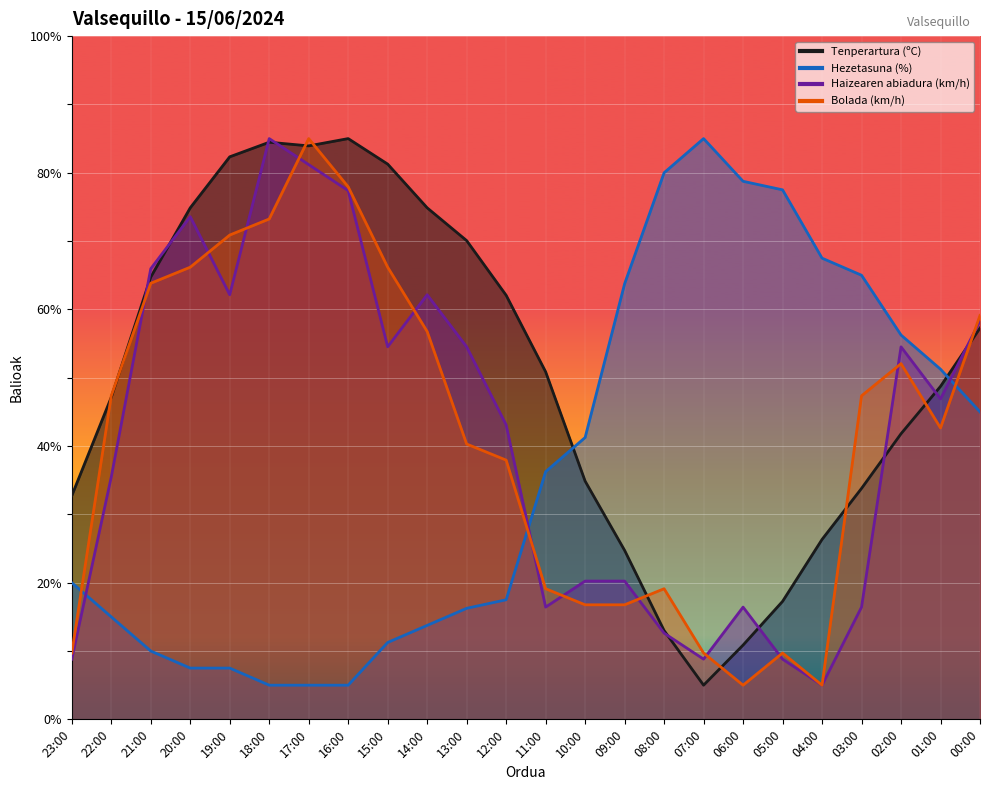

The value of Hezetasuna (%) at 01:00 is 51.2. True or false?

True